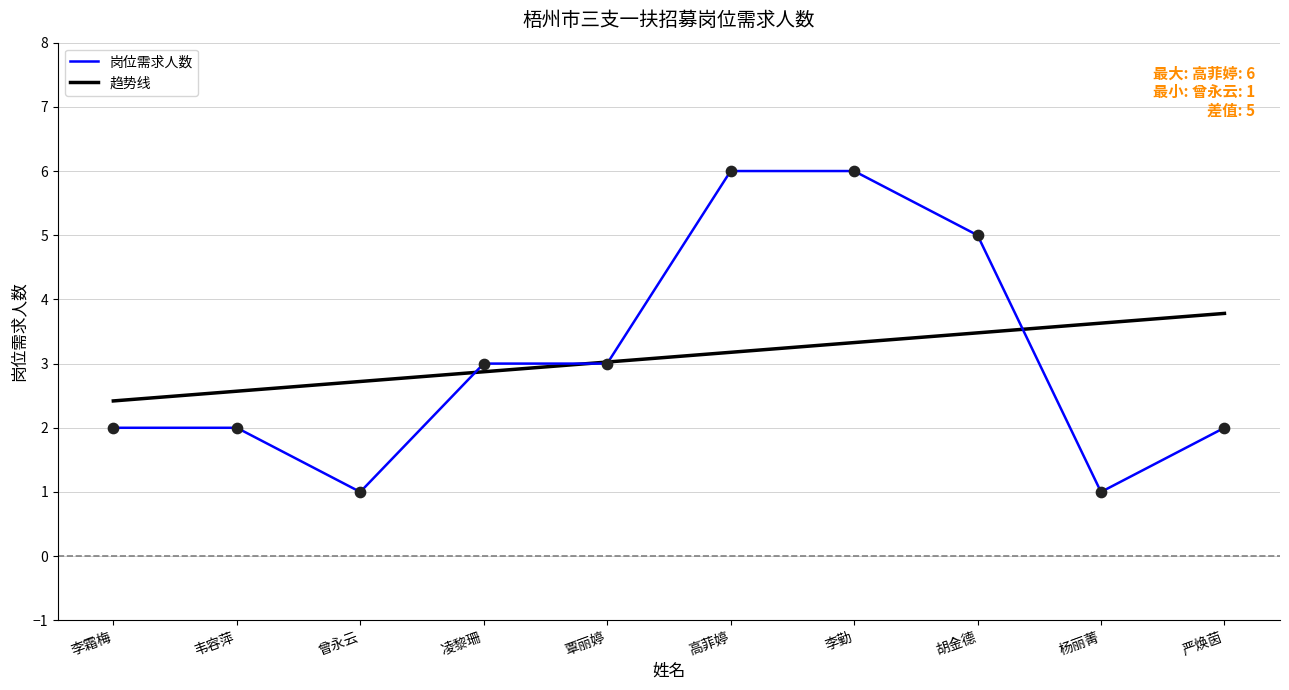

What is the total value across all series at 严焕茵?

5.8